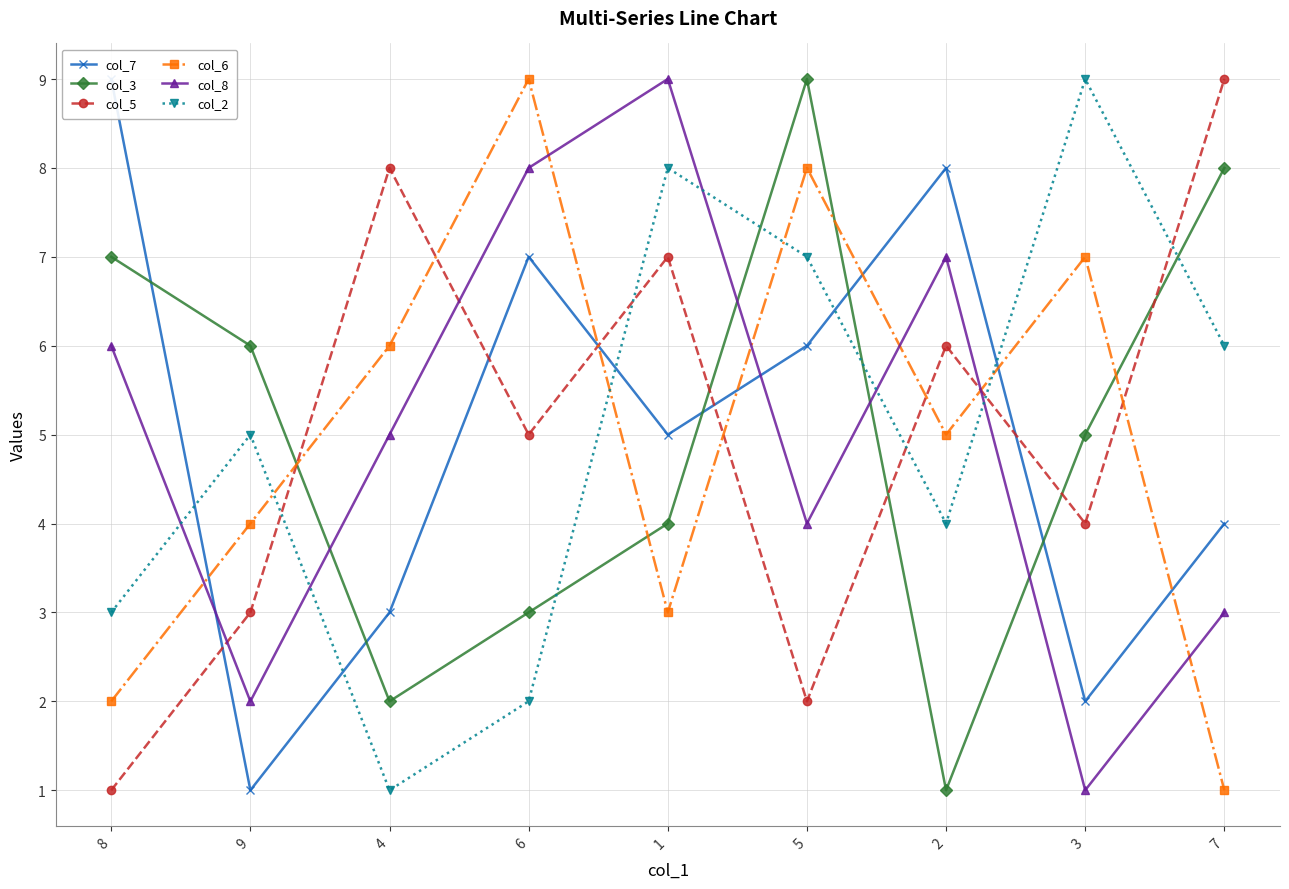

Is it true that col_2 equals 2 at 9?

False